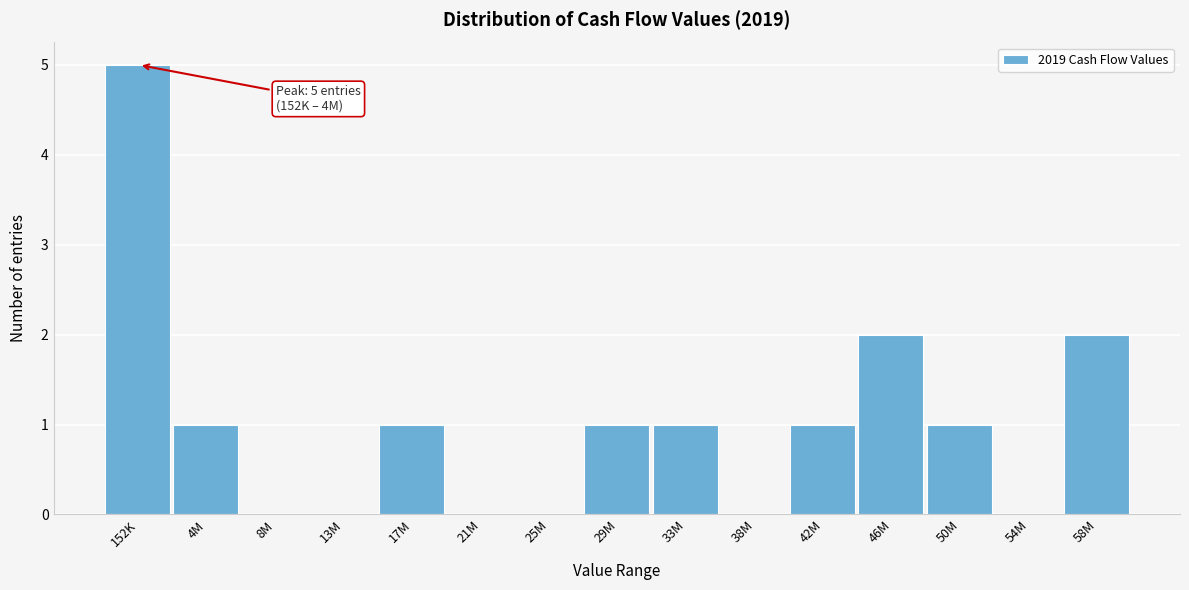

Reading left to right, list all the values displayed in this chart.

152K=5	4M=1	8M=0	13M=0	17M=1	21M=0	25M=0	29M=1	33M=1	38M=0	42M=1	46M=2	50M=1	54M=0	58M=2